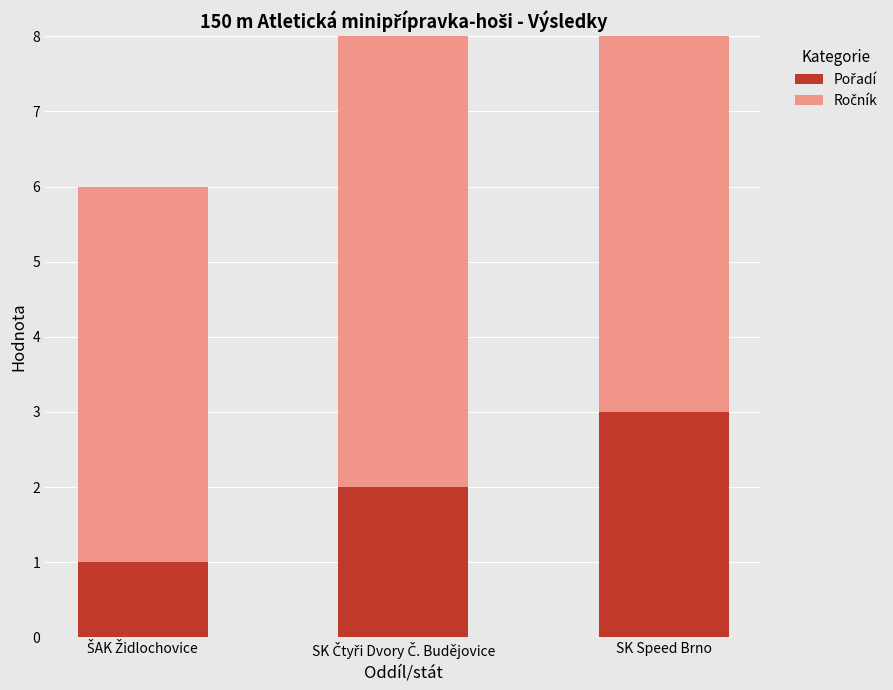

How many bars are there in total?

3